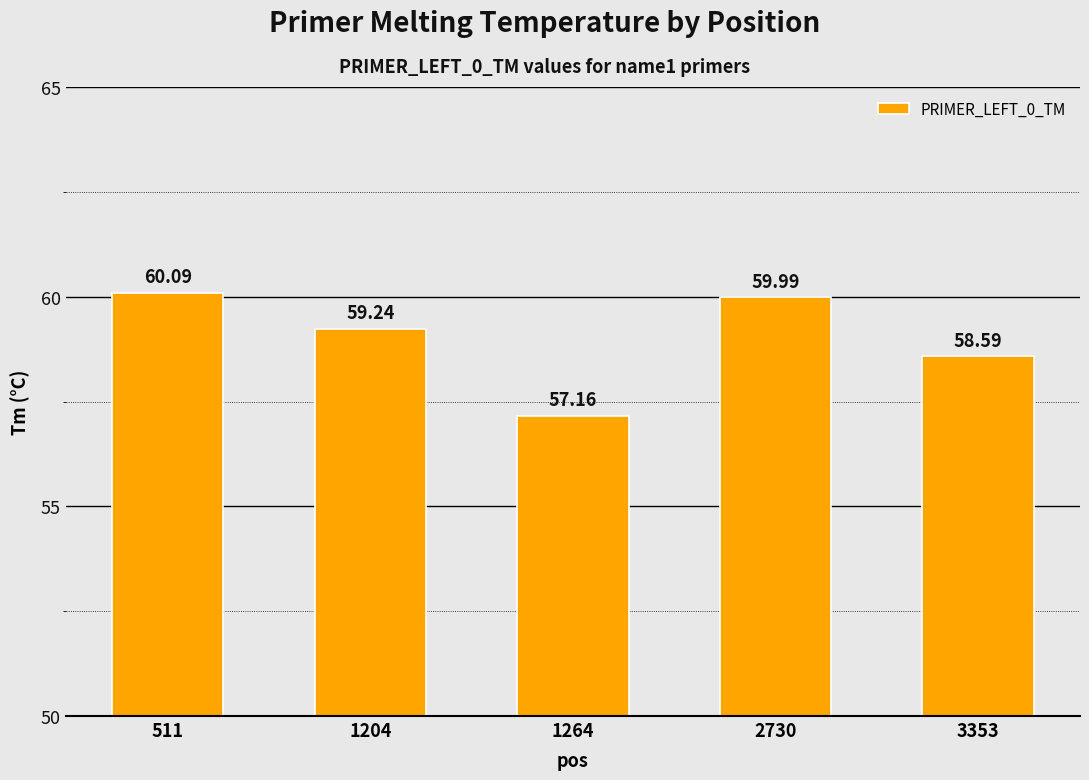

Reading right to left, what are all the values shown in this chart?

3353=58.6	2730=60.0	1264=57.2	1204=59.2	511=60.1